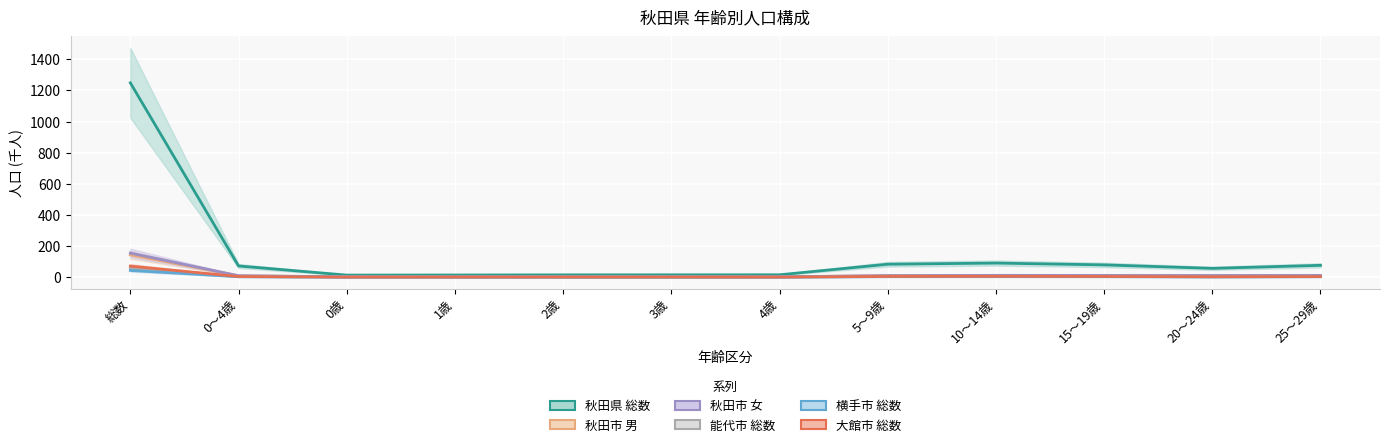

At 25～29歳, list the series in order from smallest to largest.

横手市 総数, 能代市 総数, 大館市 総数, 秋田市 男, 秋田市 女, 秋田県 総数